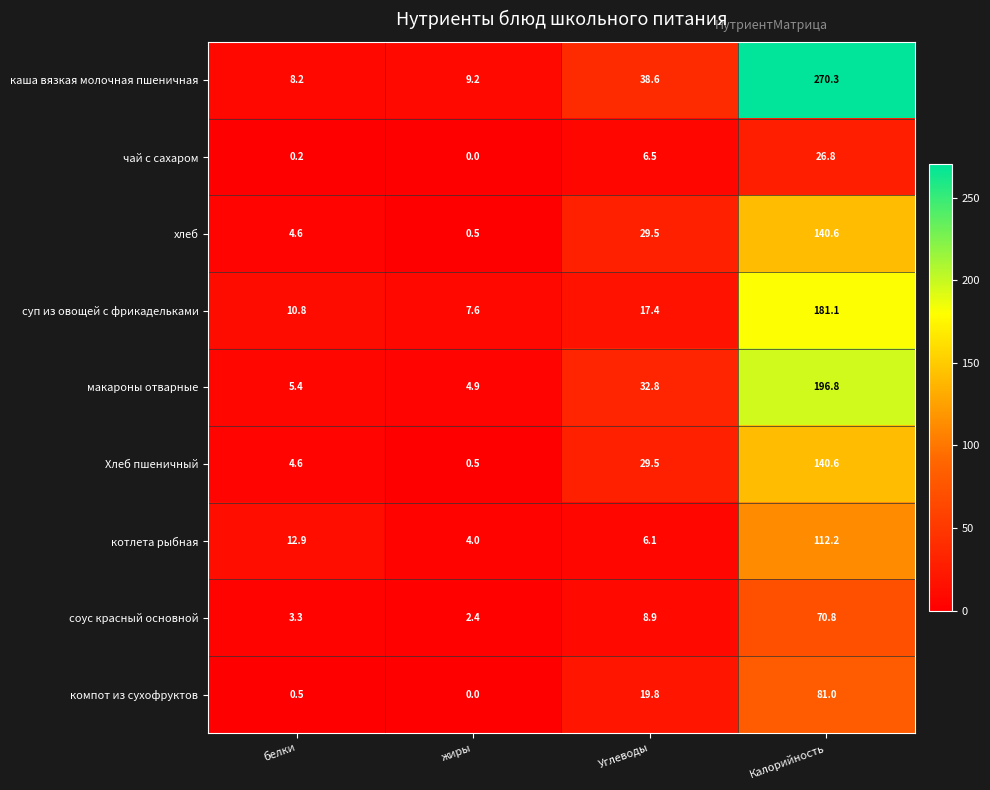

Read the компот из сухофруктов value at Углеводы.

19.8